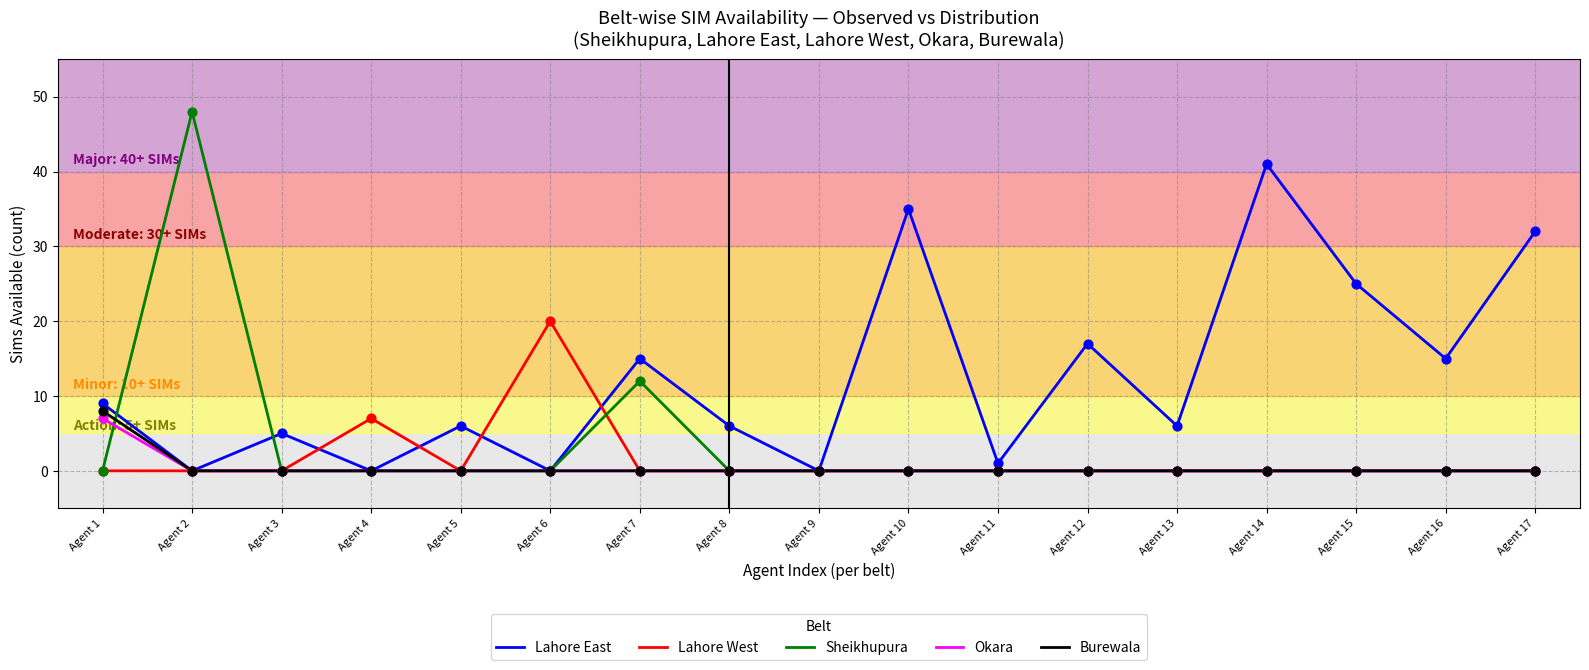

What is the total value across all series at Agent 17?

32